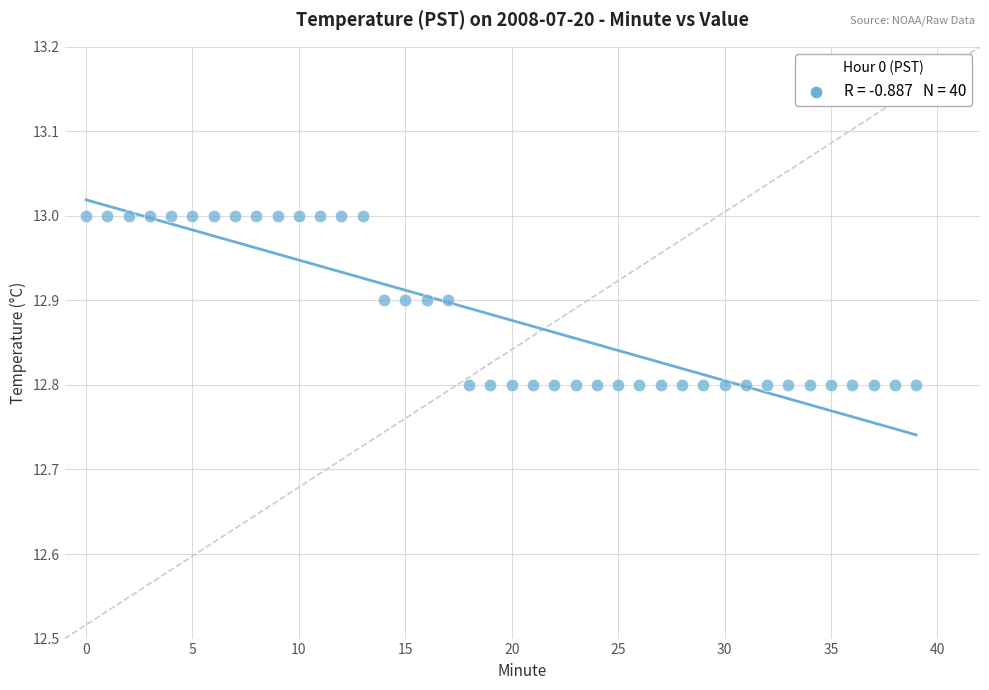

Count the number of points in this scatter plot.

40